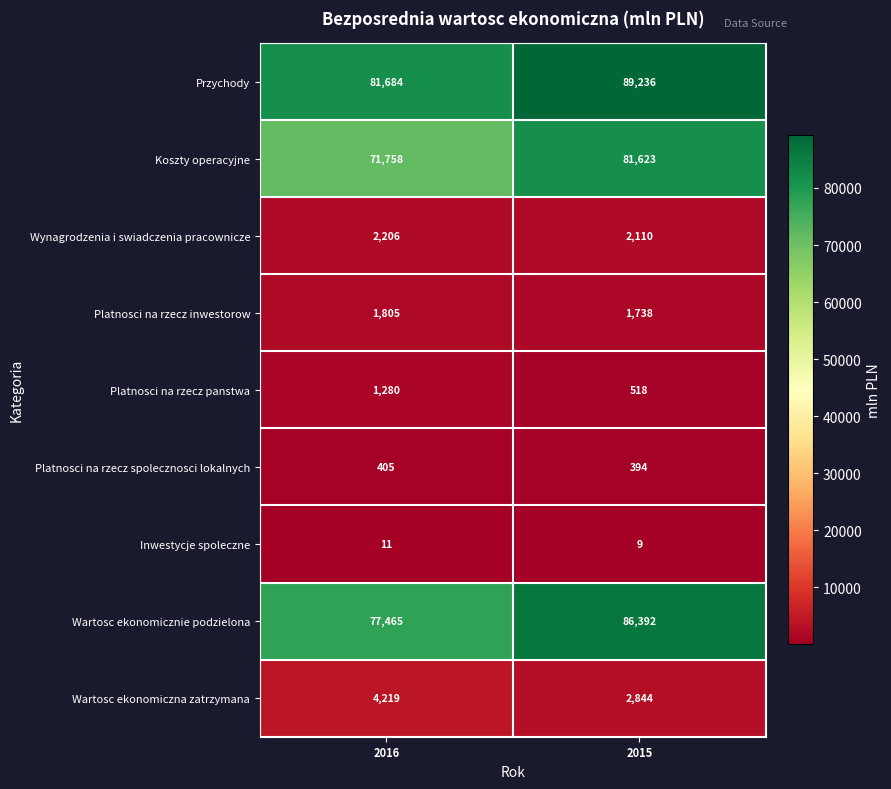

At which label is Platnosci na rzecz inwestorow closest to 1771?

2015